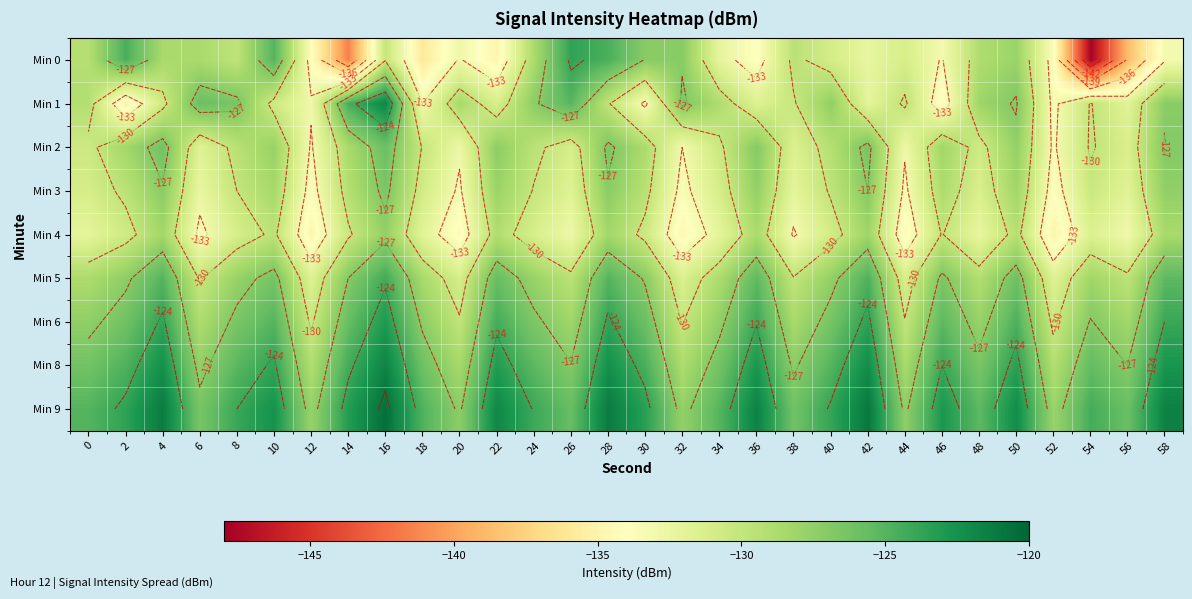

What is the greatest value displayed?

-120.5